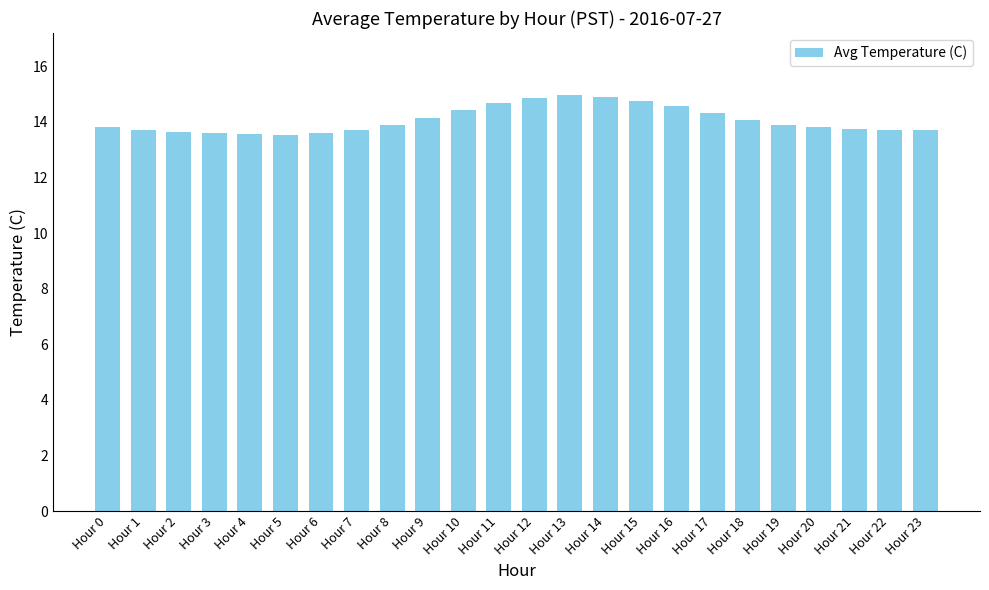

How many data points does each series have?

24